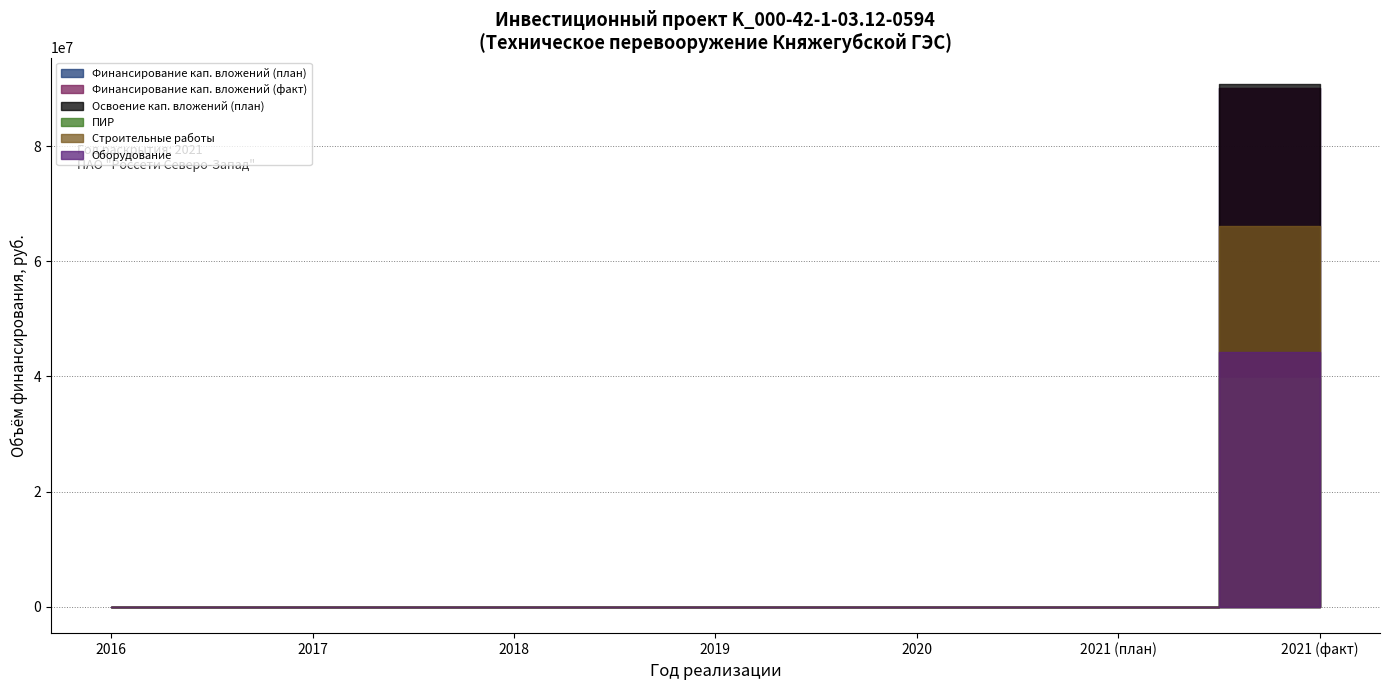

Does the chart have visible grid lines?

Yes